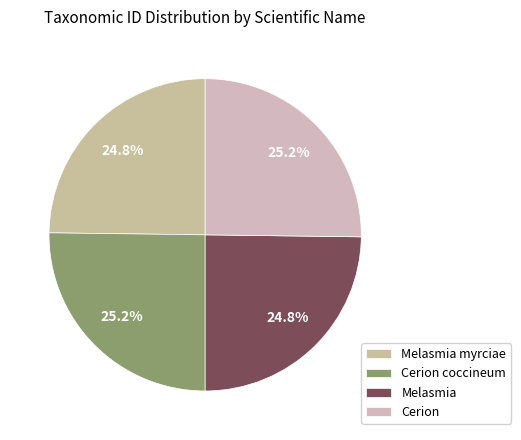

How many segments does this pie chart have?

4